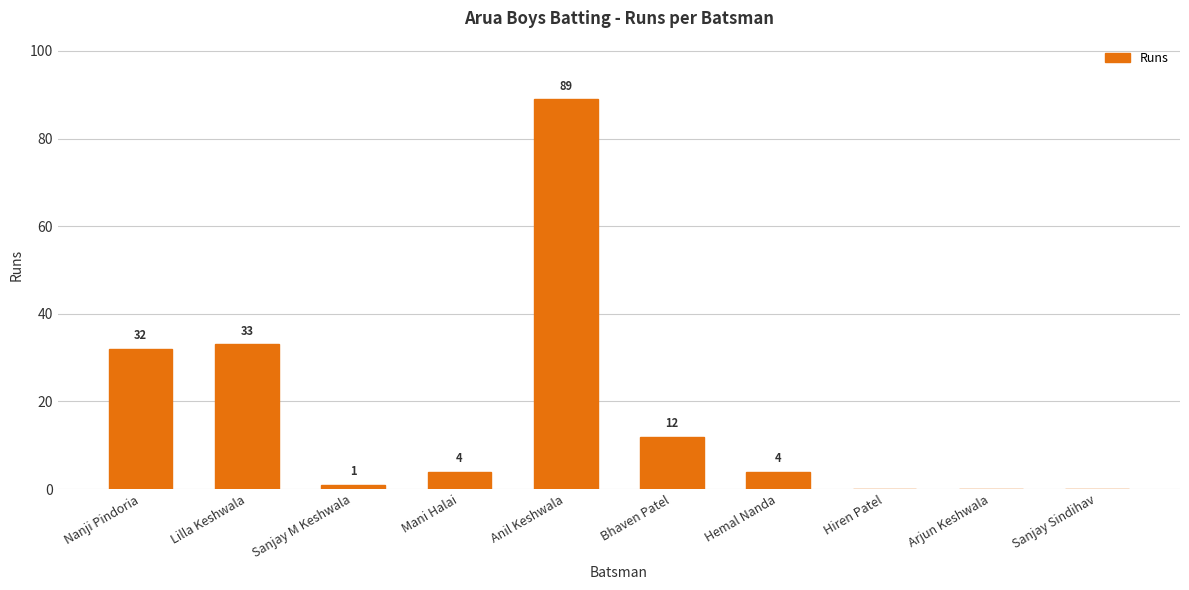

What is the greatest value displayed?

89